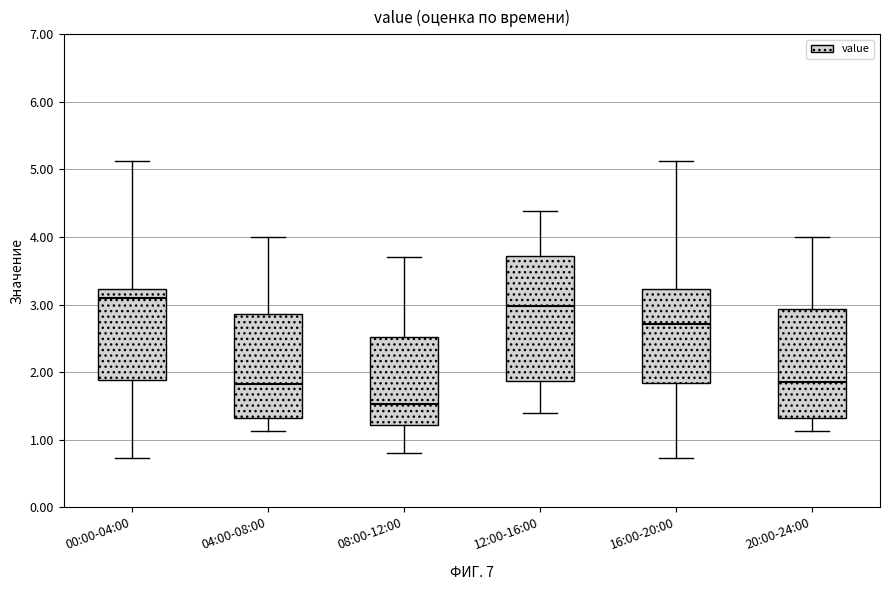

Where is the lower edge of the box for 08:00-12:00 on the y-axis? The values are not printed on the chart, so give them approximately, as read against the axis.

1.2